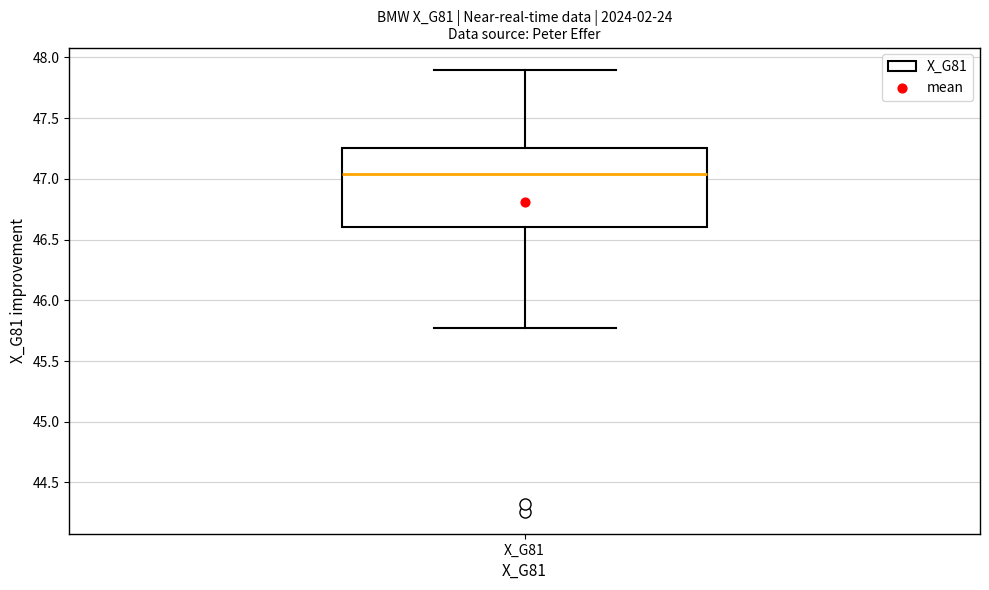

Read this box plot against the y-axis: the position of the median line, the range covered by the box, and the ends of both whiskers. The values are not printed on the chart, so give them approximately, as read against the axis.

median 47.05, box 46.60 to 47.25, whiskers 45.75 to 47.90